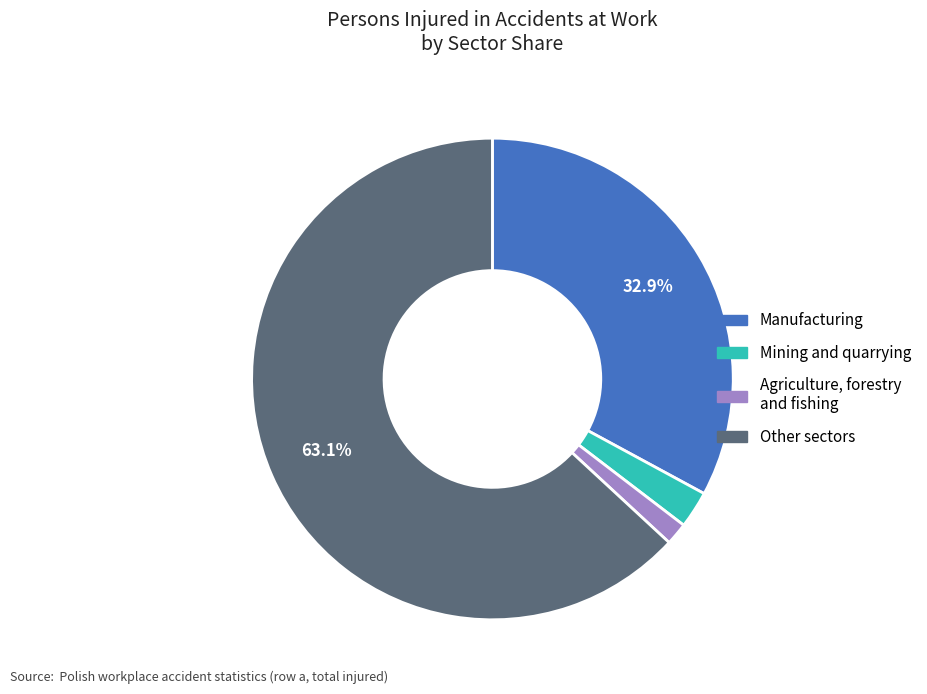

Does any single category account for the majority?

Yes